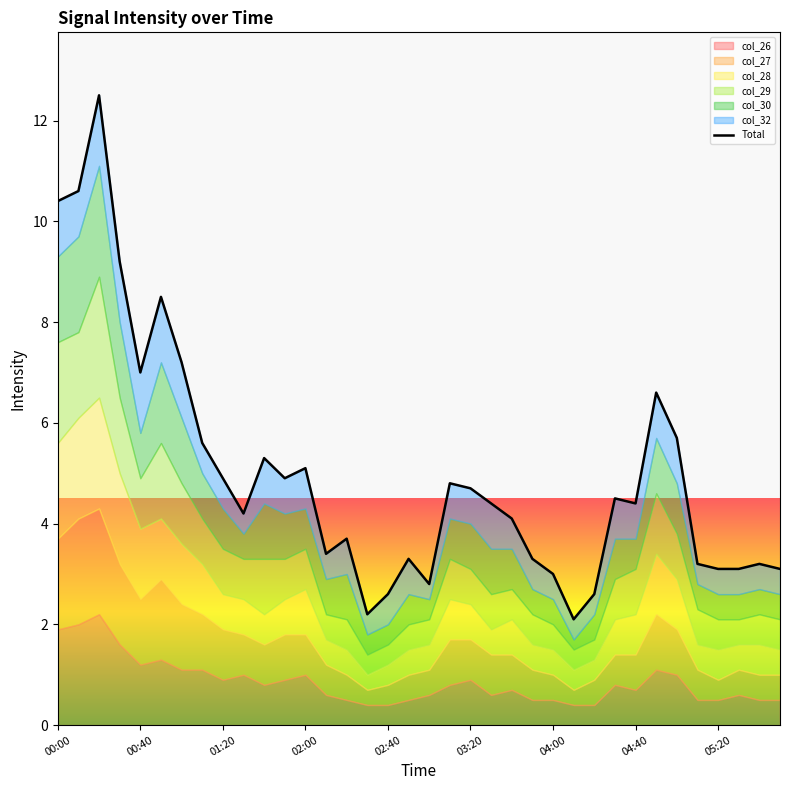

What is the value of the 1st point from the left?

10.4